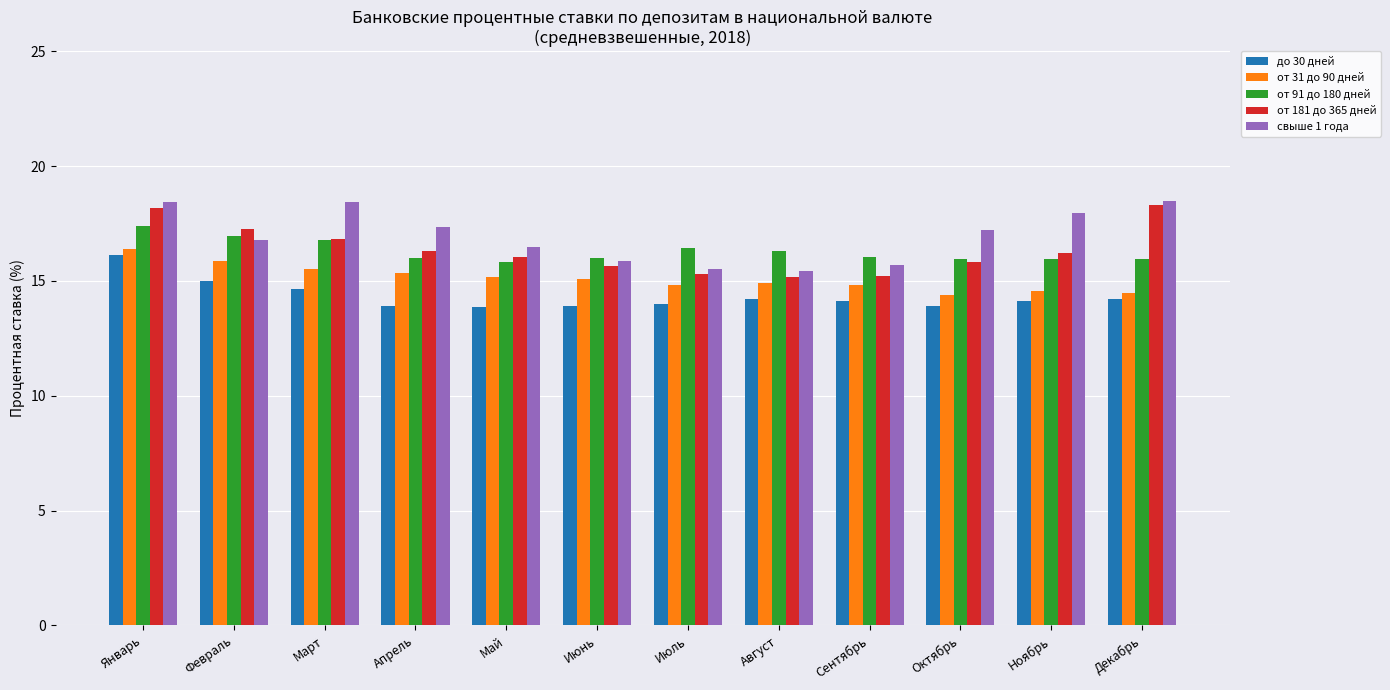

What is the difference between the highest and lowest values at Апрель?

3.5